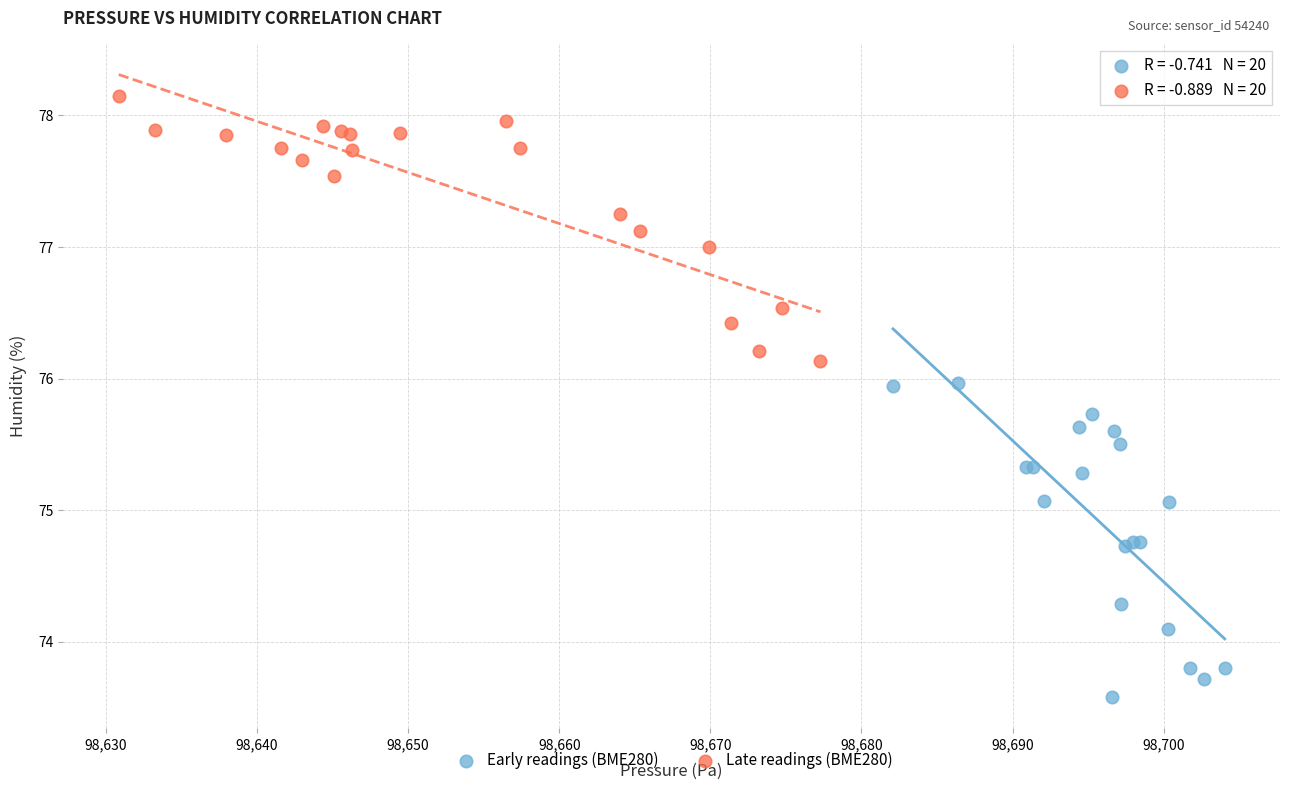

What are all the series names shown in the legend?

Early readings (BME280), Late readings (BME280)